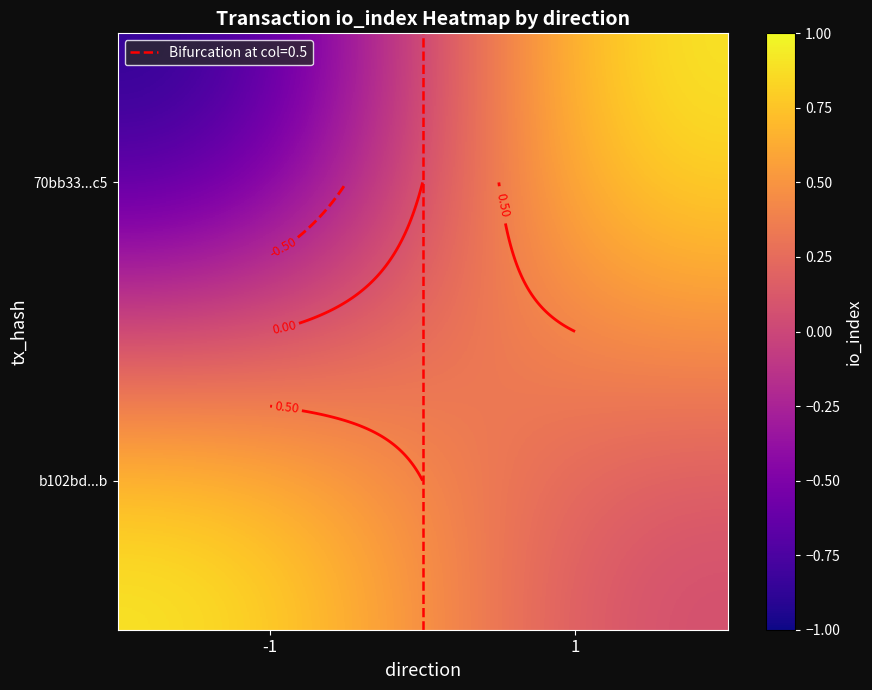

At how many categories does at least one series exceed 0?

2